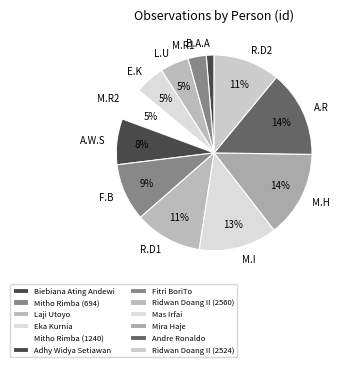

How many slices are in this pie chart?

12